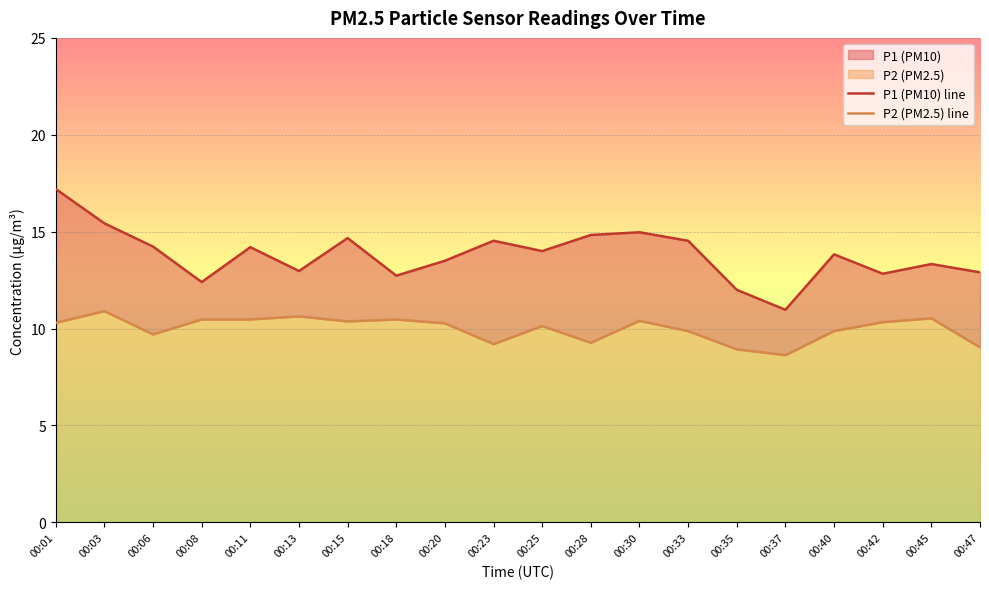

What is the maximum value shown in the chart?

17.2